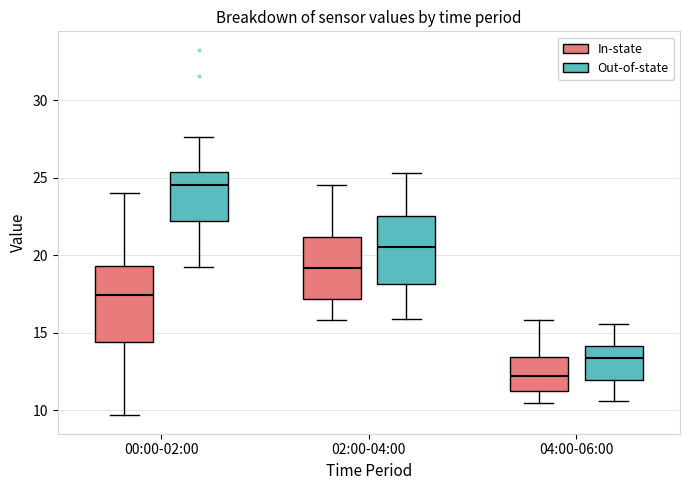

Reading left to right, read every box against the y-axis: the position of its median line, the range the box covers, and the ends of its whiskers. The values are not printed on the chart, so give them approximately, as read against the axis.

00:00-02:00 (In-state): median 17.5, box 14.5 to 19.5, whiskers 9.5 to 24.0
00:00-02:00 (Out-of-state): median 24.5, box 22.0 to 25.5, whiskers 19.0 to 27.5
02:00-04:00 (In-state): median 19.0, box 17.0 to 21.0, whiskers 16.0 to 24.5
02:00-04:00 (Out-of-state): median 20.5, box 18.0 to 22.5, whiskers 16.0 to 25.5
04:00-06:00 (In-state): median 12.0, box 11.5 to 13.5, whiskers 10.5 to 16.0
04:00-06:00 (Out-of-state): median 13.5, box 12.0 to 14.0, whiskers 10.5 to 15.5